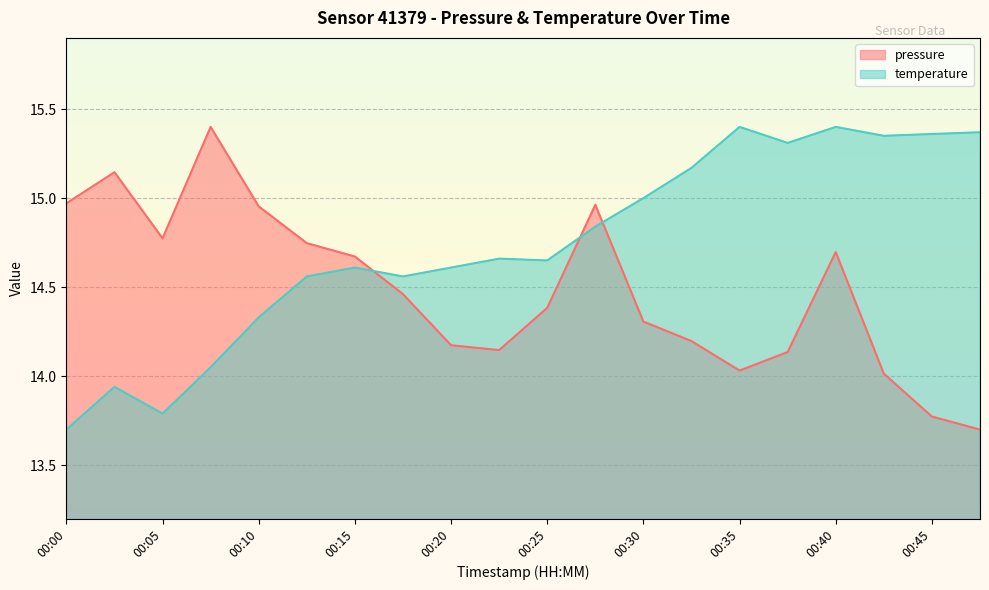

Is the value of pressure at 00:13 greater than the value of temperature at 00:40?

No